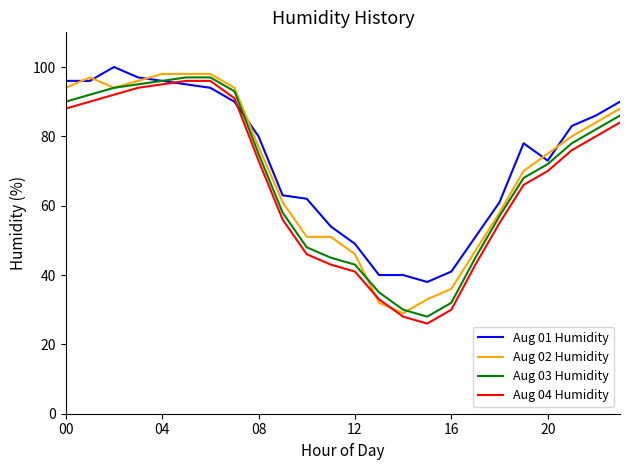

Does the chart have visible grid lines?

No